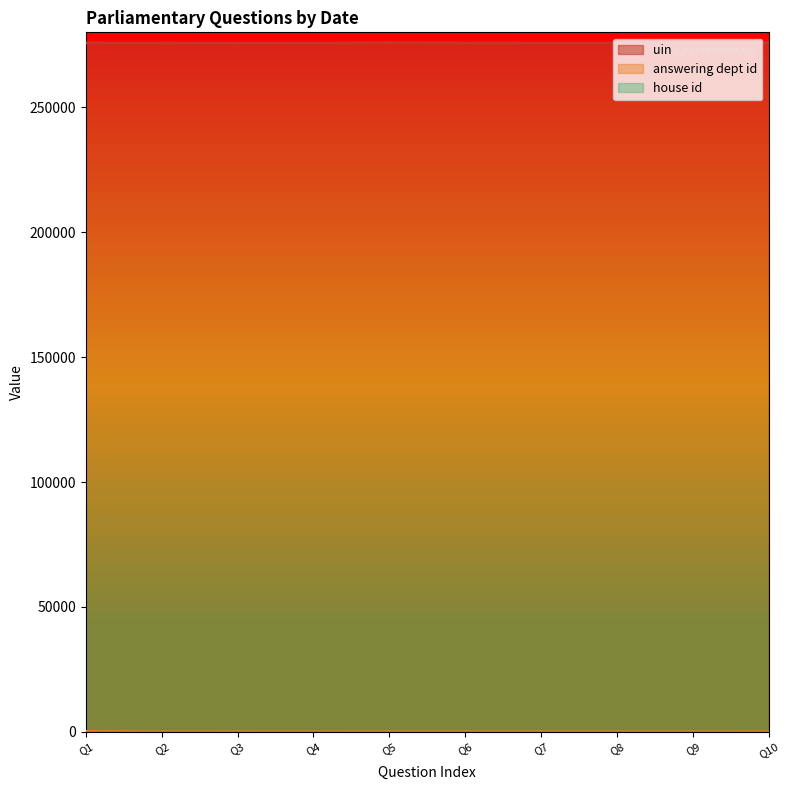

True or false: uin and answering dept id intersect in this chart.

False